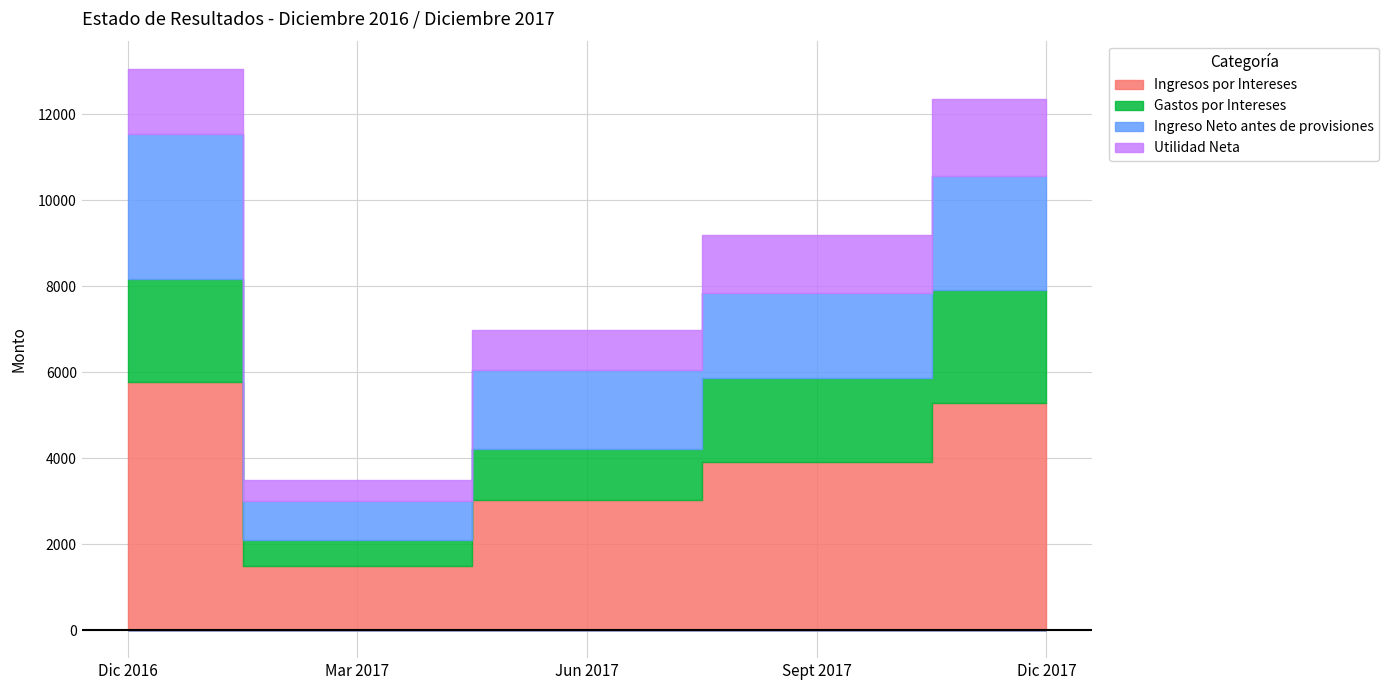

At which label does Gastos por Intereses first exceed 1952?

Dic 2016